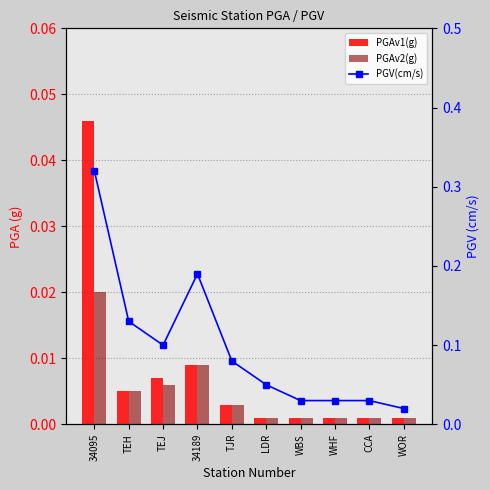

True or false: PGAv1(g) has a value of 0.0 at 34189.

False